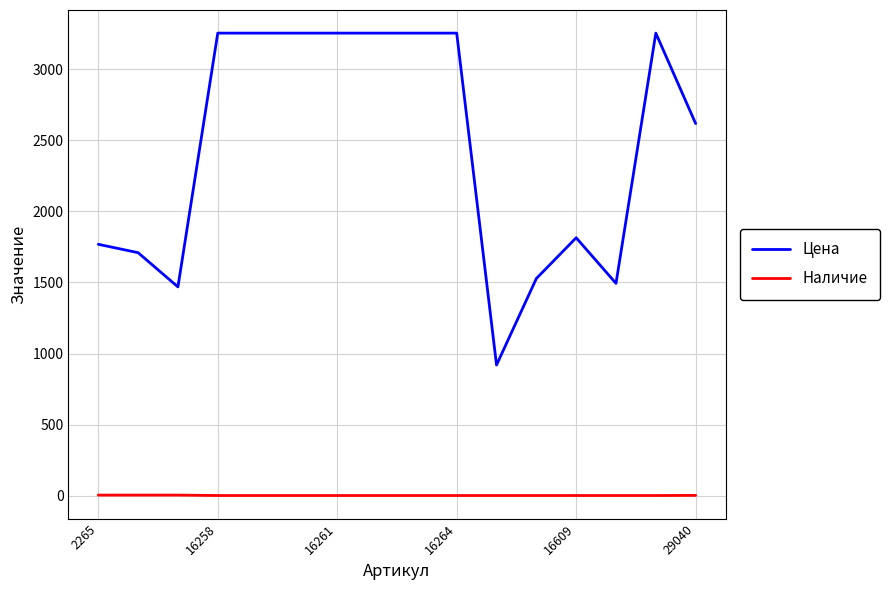

In Цена, how many points are lower than both neighbors (excluding endpoints)?

3